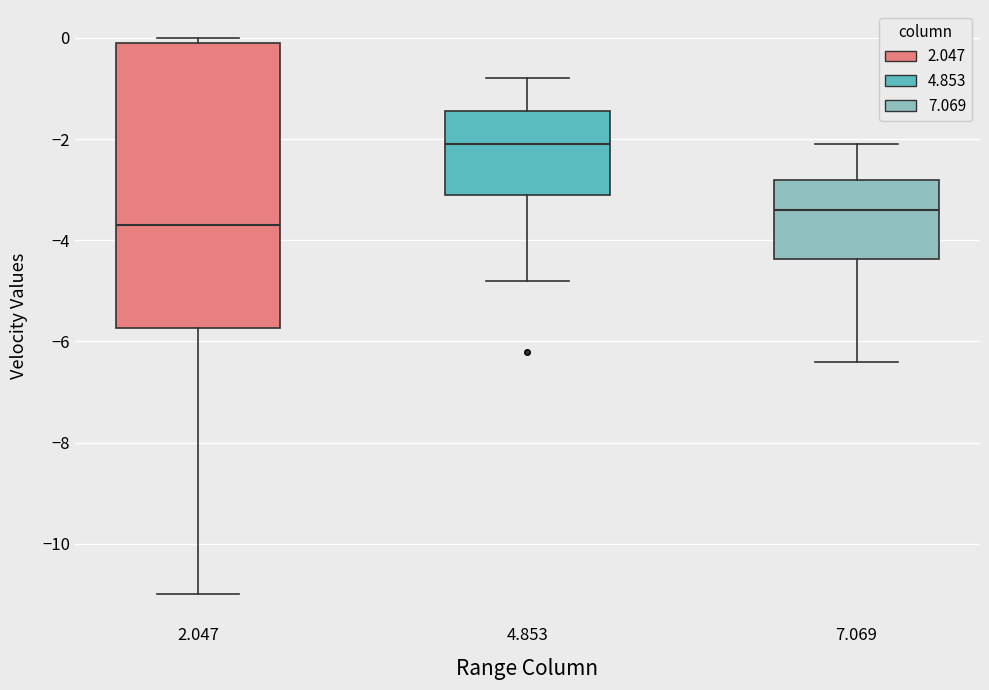

Reading left to right, read every box against the y-axis: the position of its median line, the range the box covers, and the ends of its whiskers. The values are not printed on the chart, so give them approximately, as read against the axis.

2.047: median -3.6, box -5.8 to 0.0, whiskers -11.0 to 0.0 (just above the box's upper edge)
4.853: median -2.0, box -3.0 to -1.4, whiskers -4.8 to -0.8
7.069: median -3.4, box -4.4 to -2.8, whiskers -6.4 to -2.0